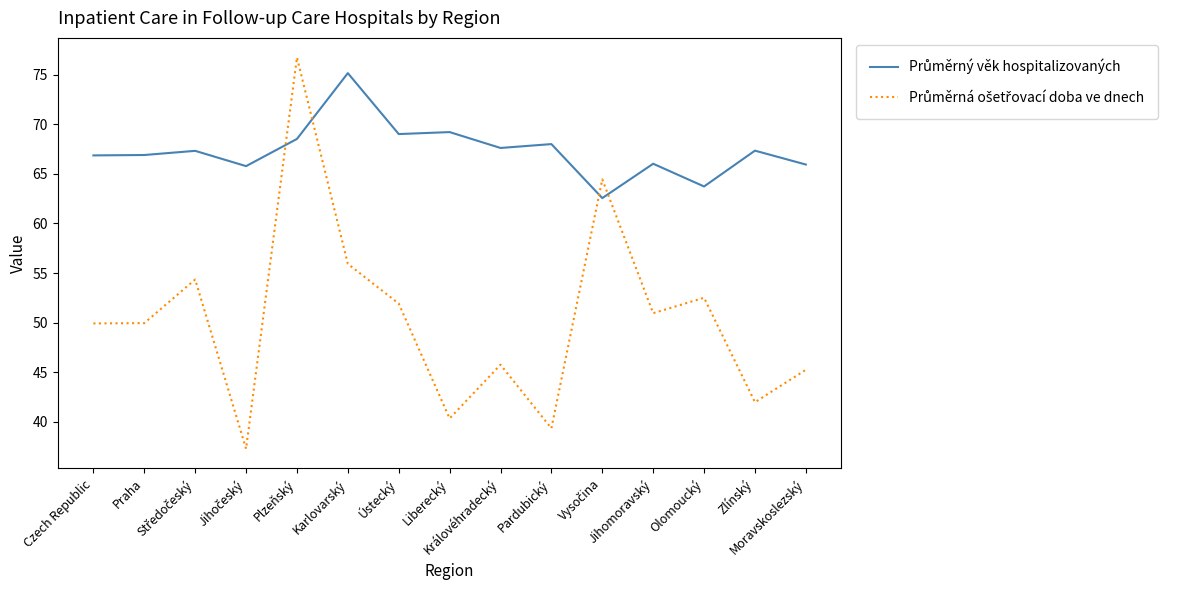

What is the maximum value shown in the chart?

76.7